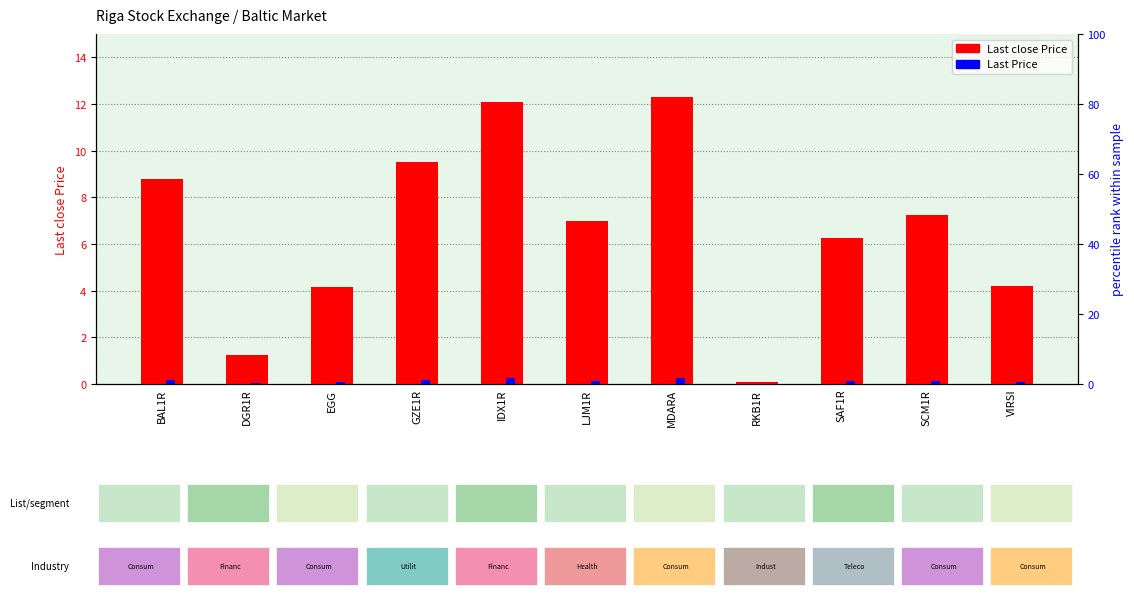

List the series in order of their overall mean, lowest first.

Last Price, Last close Price